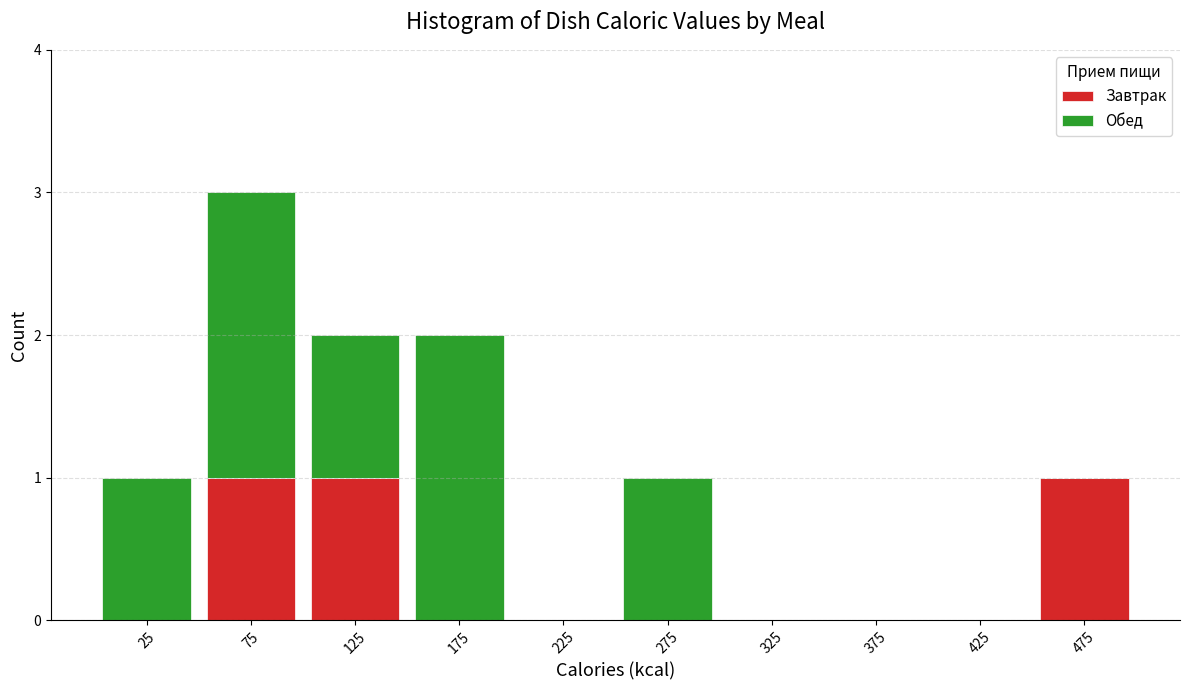

Reading left to right, transcribe this chart: for each stacked bar, give the range it covers on the x-axis and its total height. The values are not printed on the chart, so give them approximately, as read against the axis.

0 to 50: 1
50 to 100: 3
100 to 150: 2
150 to 200: 2
200 to 250: 0
250 to 300: 1
300 to 350: 0
350 to 400: 0
400 to 450: 0
450 to 500: 1